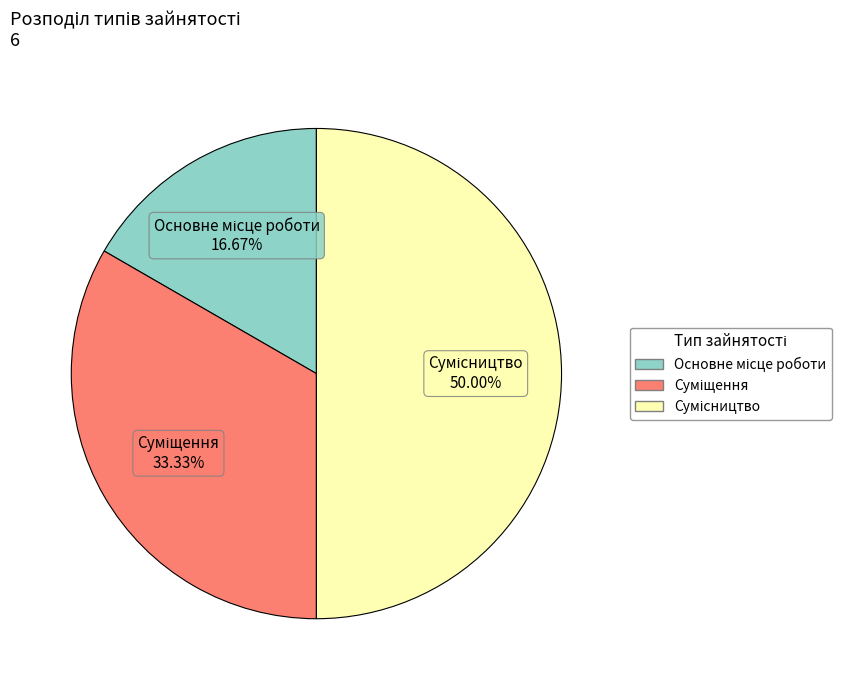

To the nearest percent, what is the difference between the Сумісництво and Основне місце роботи slice percentages?

33%